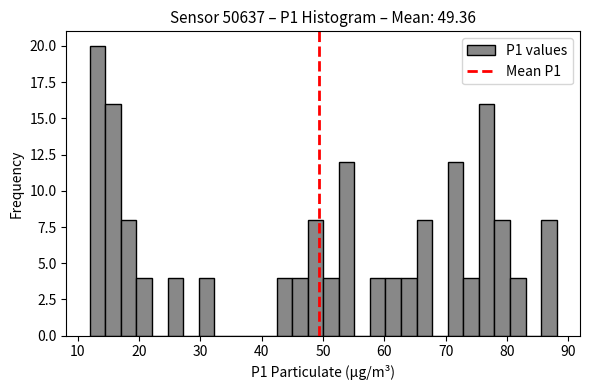

Read against the x-axis, roughly where is the centre of the tallest bar?

13